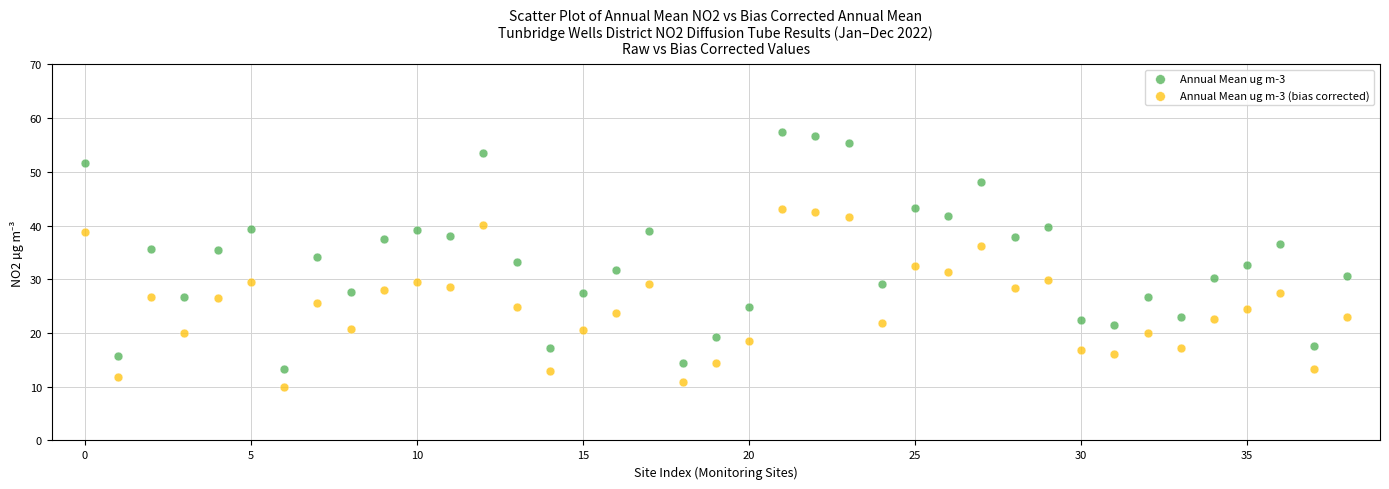

Which series reaches the maximum Y coordinate?

Annual Mean ug m-3